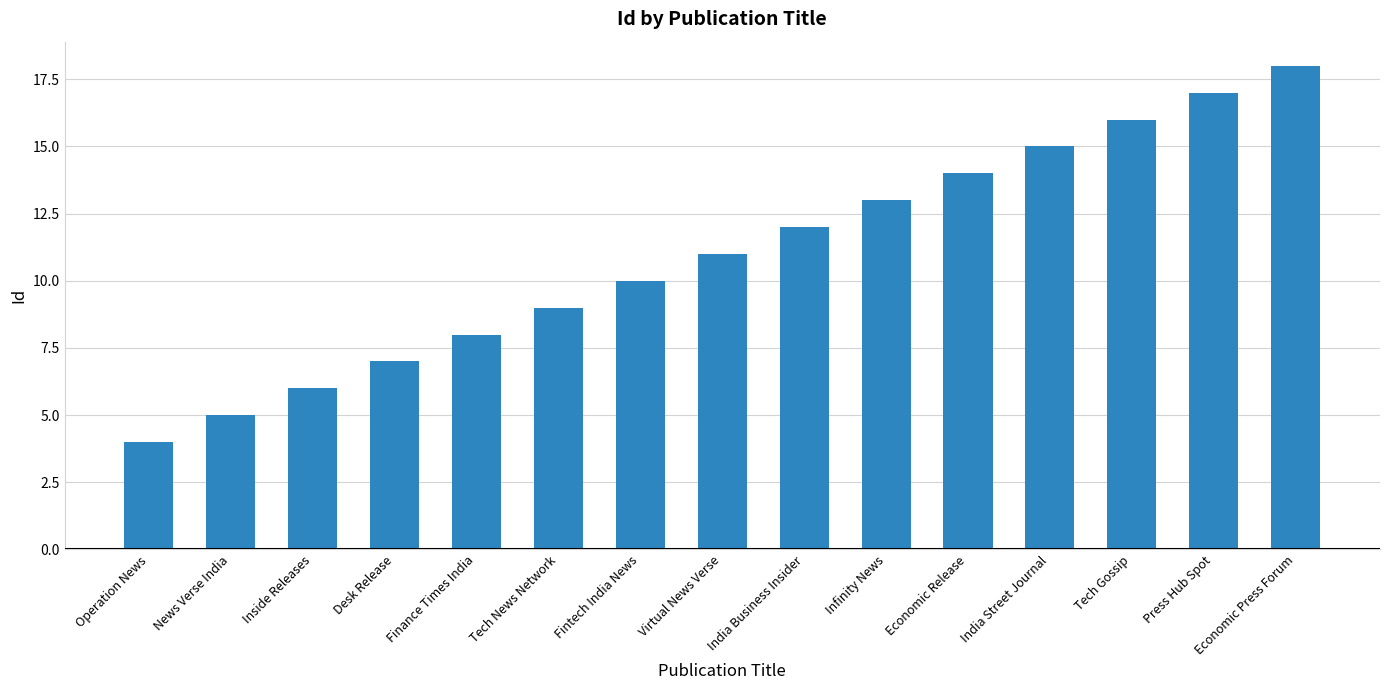

What is the sum of the values at Desk Release and Tech Gossip?

23